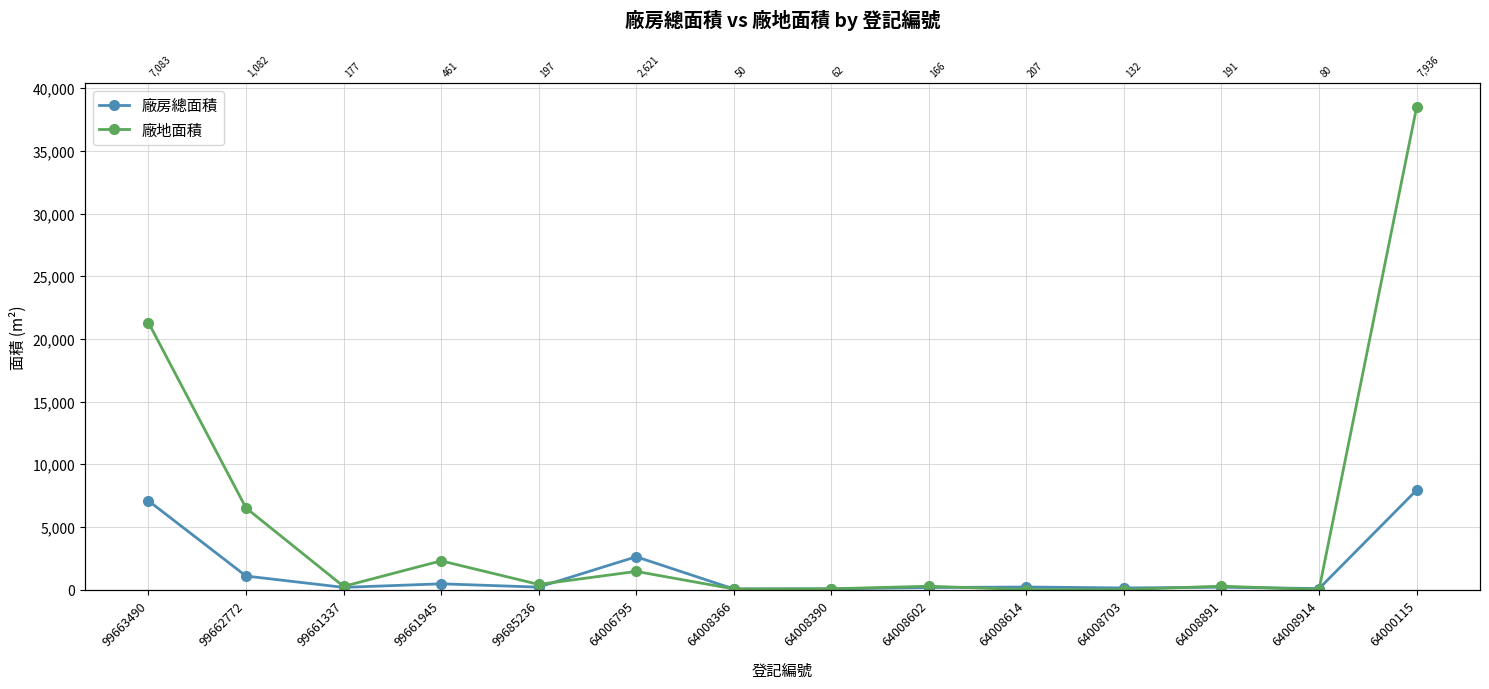

In 廠房總面積, how many points are higher than both neighbors (excluding endpoints)?

4